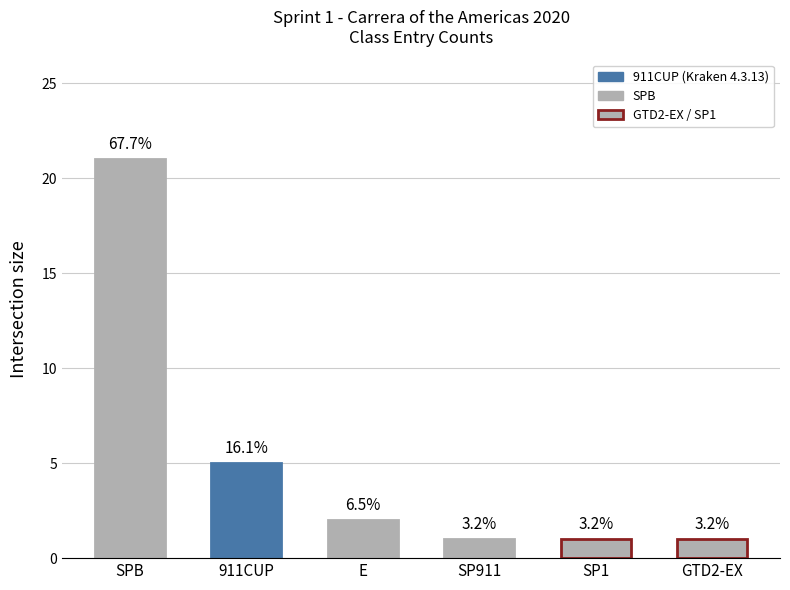

Does the chart contain any negative values?

No